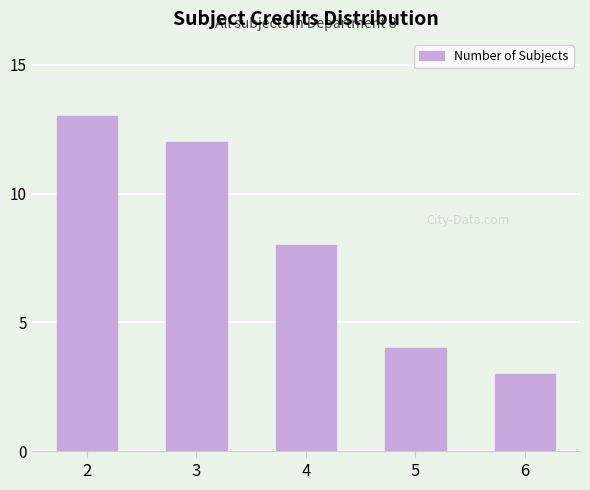

What is the value of the 4th bar from the left?

4